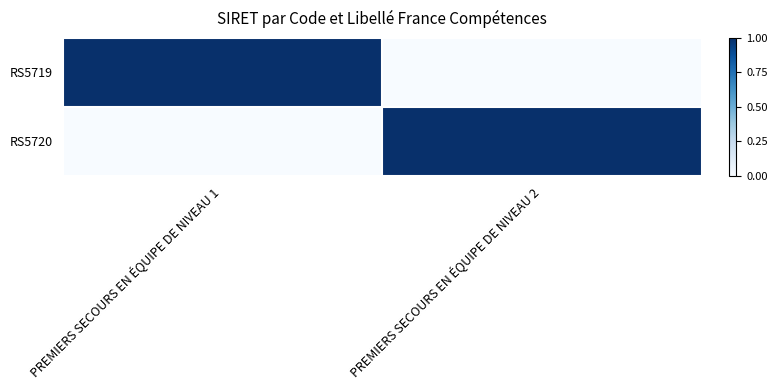

Reading left to right, what are all the values shown in this chart?

RS5719: PREMIERS SECOURS EN ÉQUIPE DE NIVEAU 1=1	PREMIERS SECOURS EN ÉQUIPE DE NIVEAU 2=0
RS5720: PREMIERS SECOURS EN ÉQUIPE DE NIVEAU 1=0	PREMIERS SECOURS EN ÉQUIPE DE NIVEAU 2=1